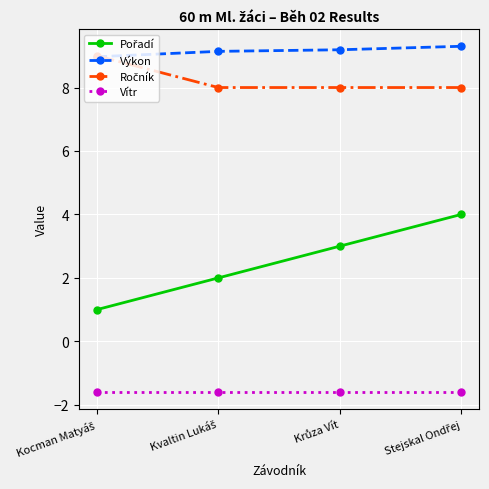

What is the highest value of the Výkon series?

9.3